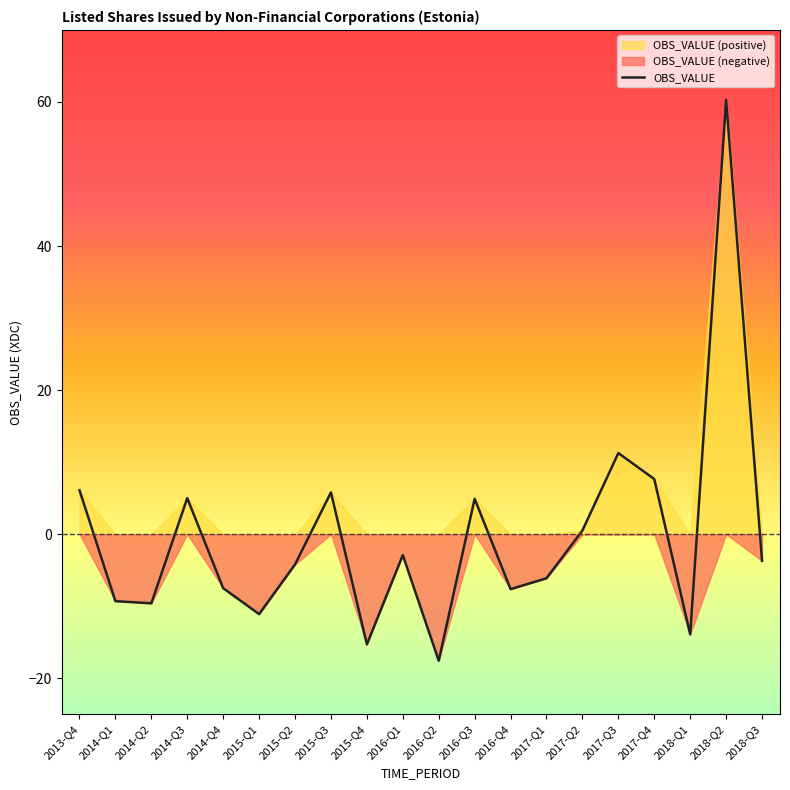

How many negative values are there?

12